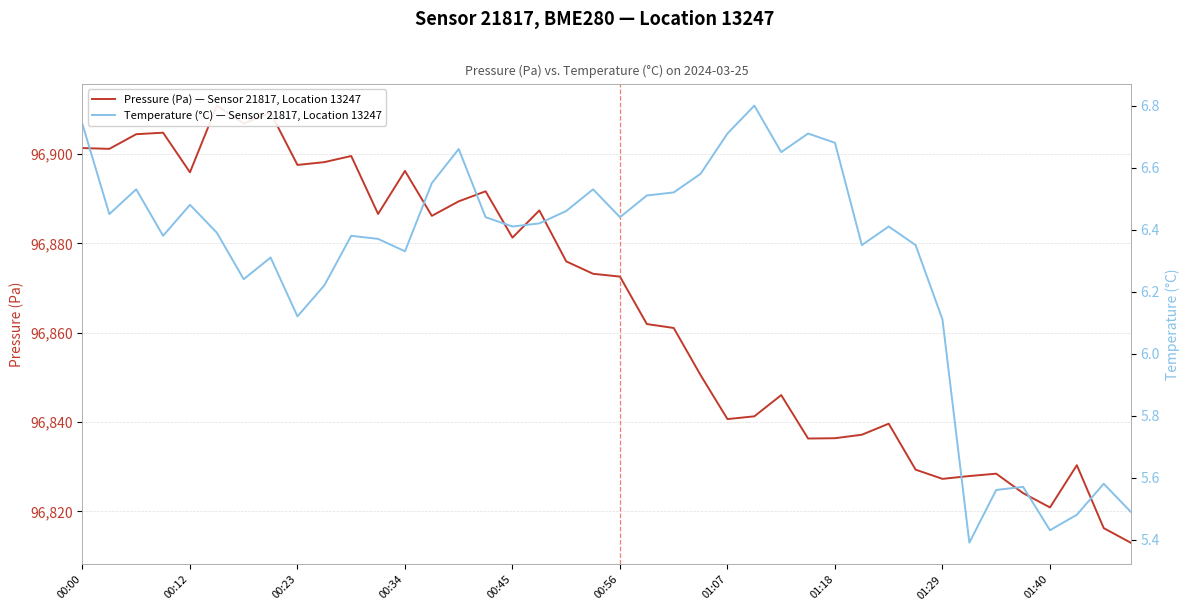

At how many categories does at least one series exceed 63160?

40